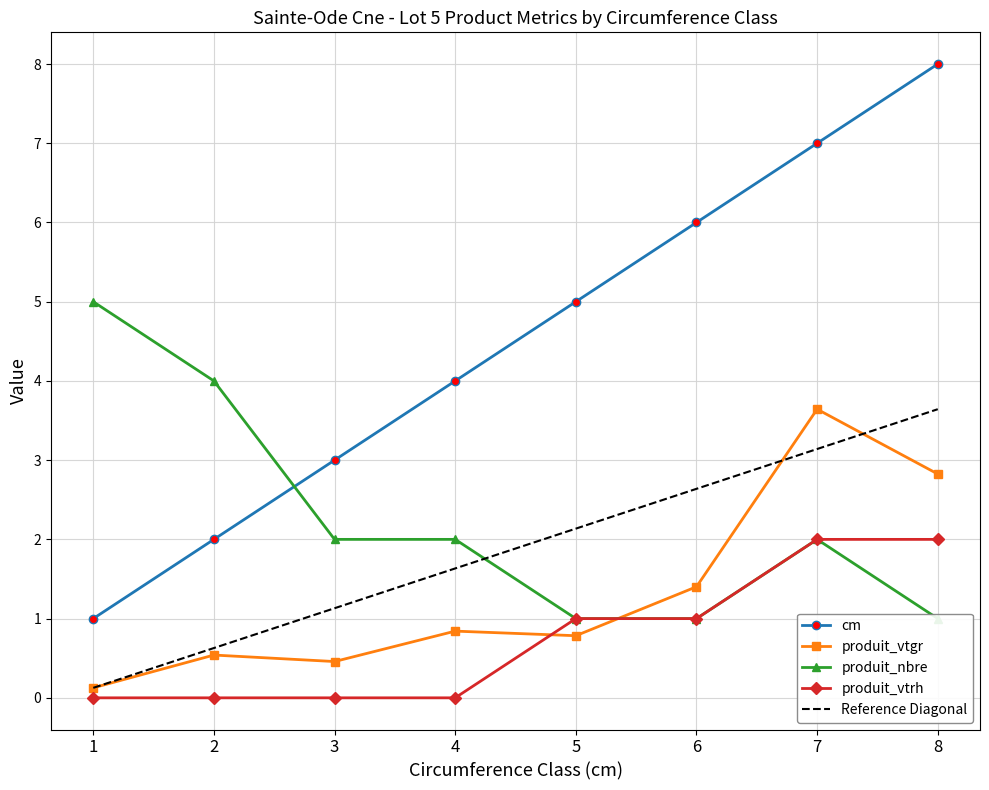

At which category does produit_vtgr reach its first local valley?

3